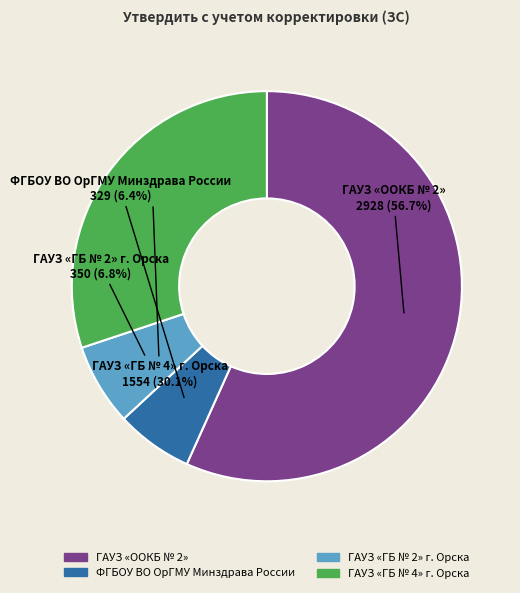

What is the ratio of the value at ГАУЗ «ГБ № 4» г. Орска to the value at ГАУЗ «ГБ № 2» г. Орска?

4.4